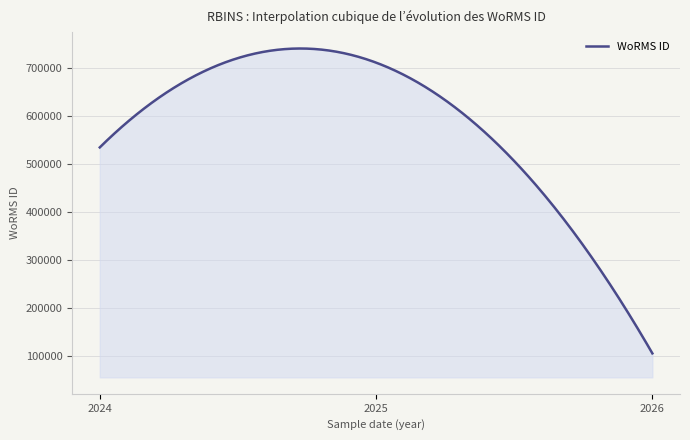

What is the maximum value shown in the chart?

741592.7